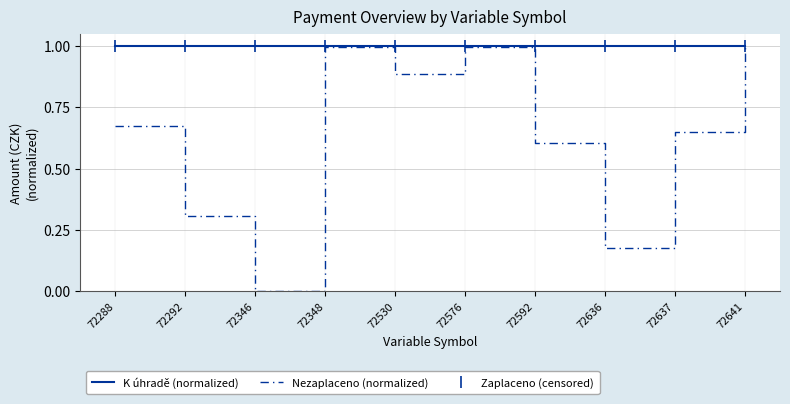

Reading left to right, extract all data points from this chart.

K úhradě (normalized): 1.0	1.0	1.0	1.0	1.0	1.0	1.0	1.0	1.0	1.0
Nezaplaceno (normalized): 0.7	0.3	0.0	1.0	0.9	1.0	0.6	0.2	0.6	1.0
Zaplaceno (censored): 1.0	1.0	1.0	1.0	1.0	1.0	1.0	1.0	1.0	1.0